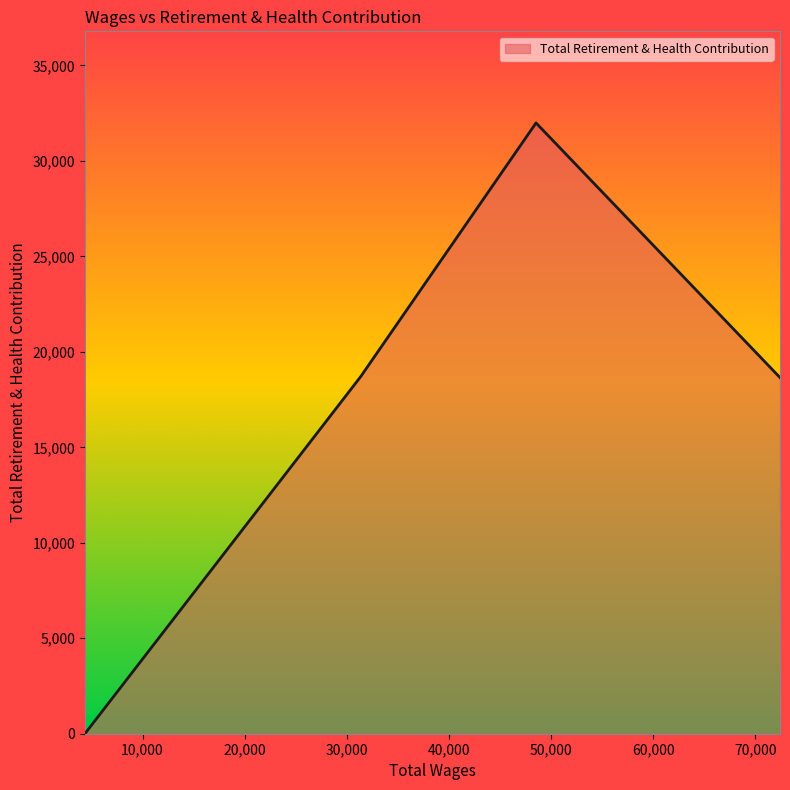

True or false: there are more than 0 points higher than both neighbors.

True